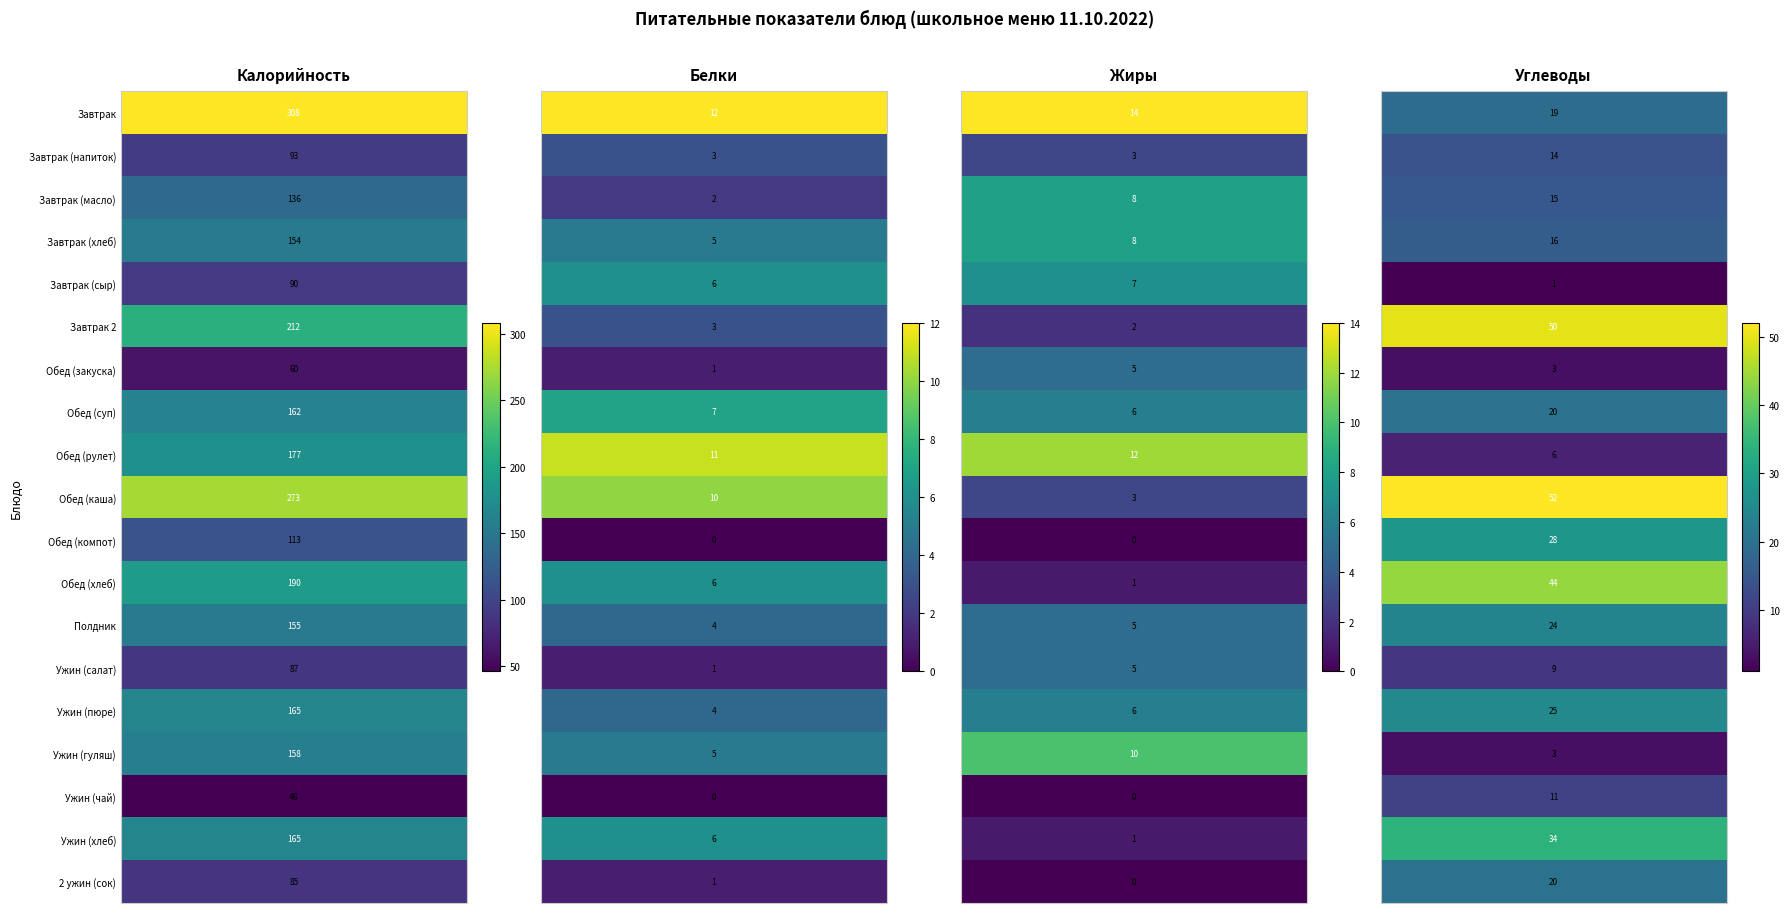

Which category has the highest value in the Обед (закуска) series?

Калорийность